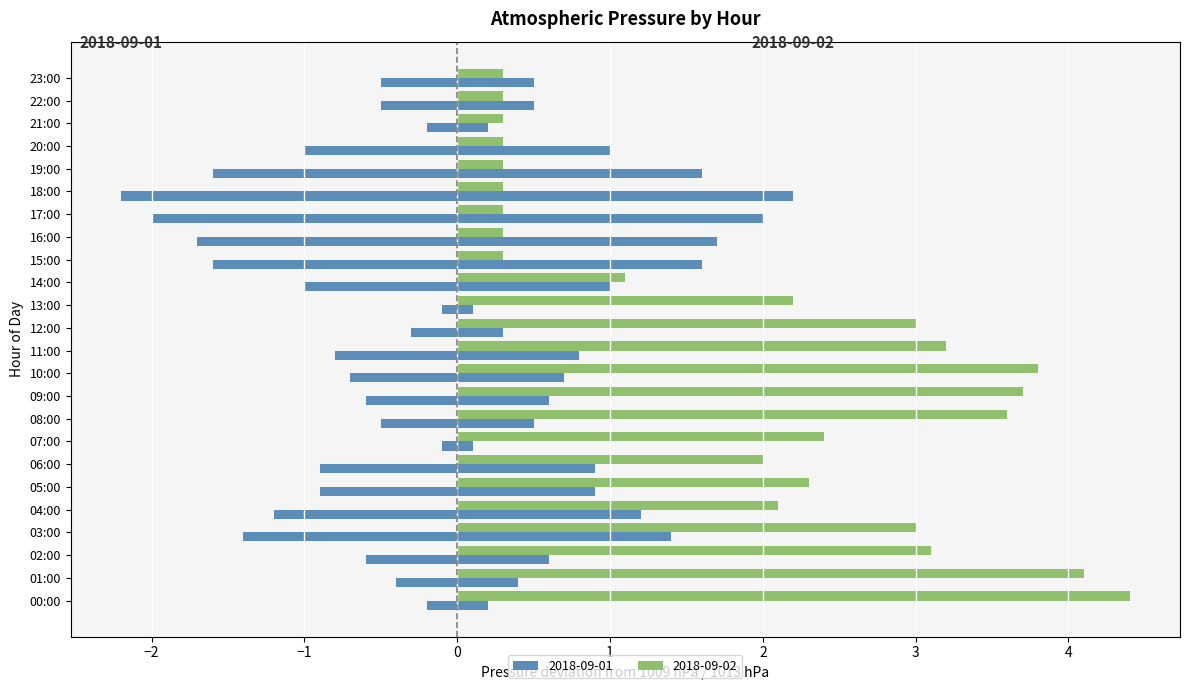

Is it true that Mean Pressure equals 1013.6 at 09:00?

True